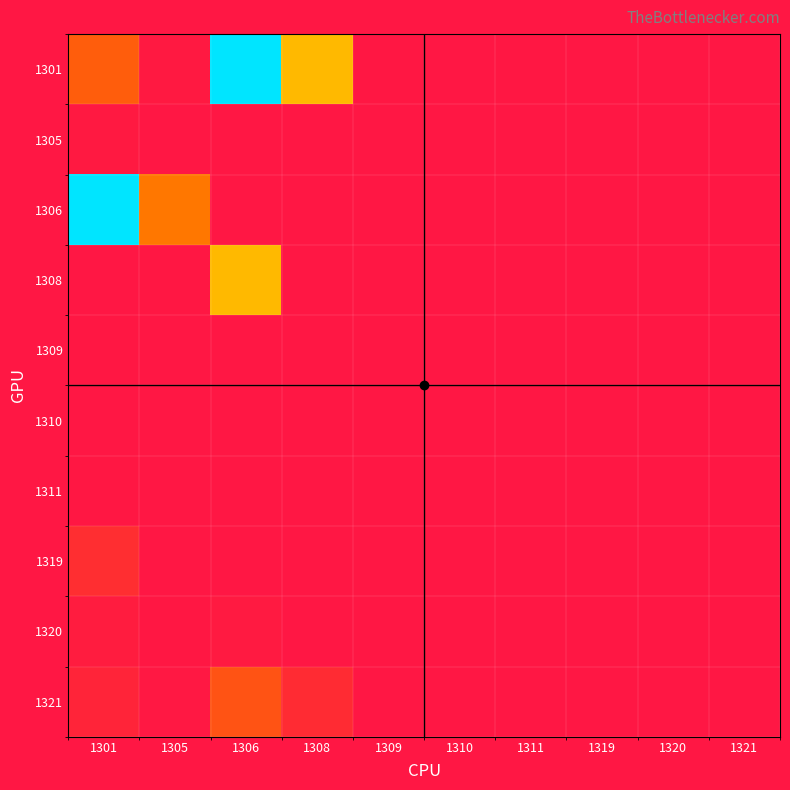

How many distinct data groups are displayed?

10